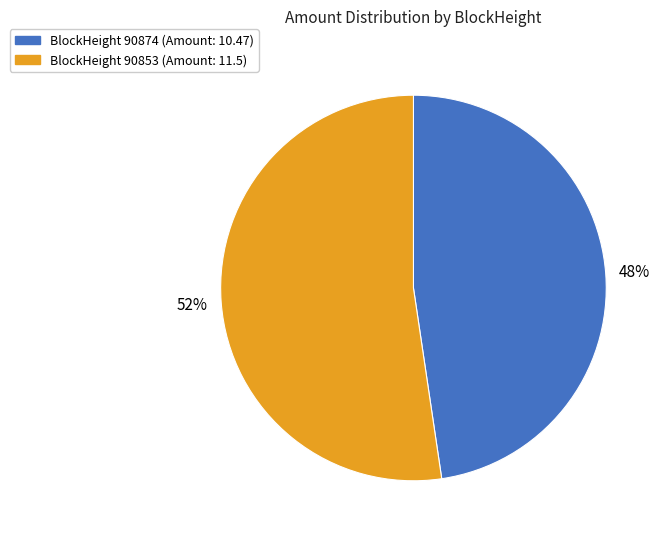

Is there any slice that represents more than half of the pie?

Yes